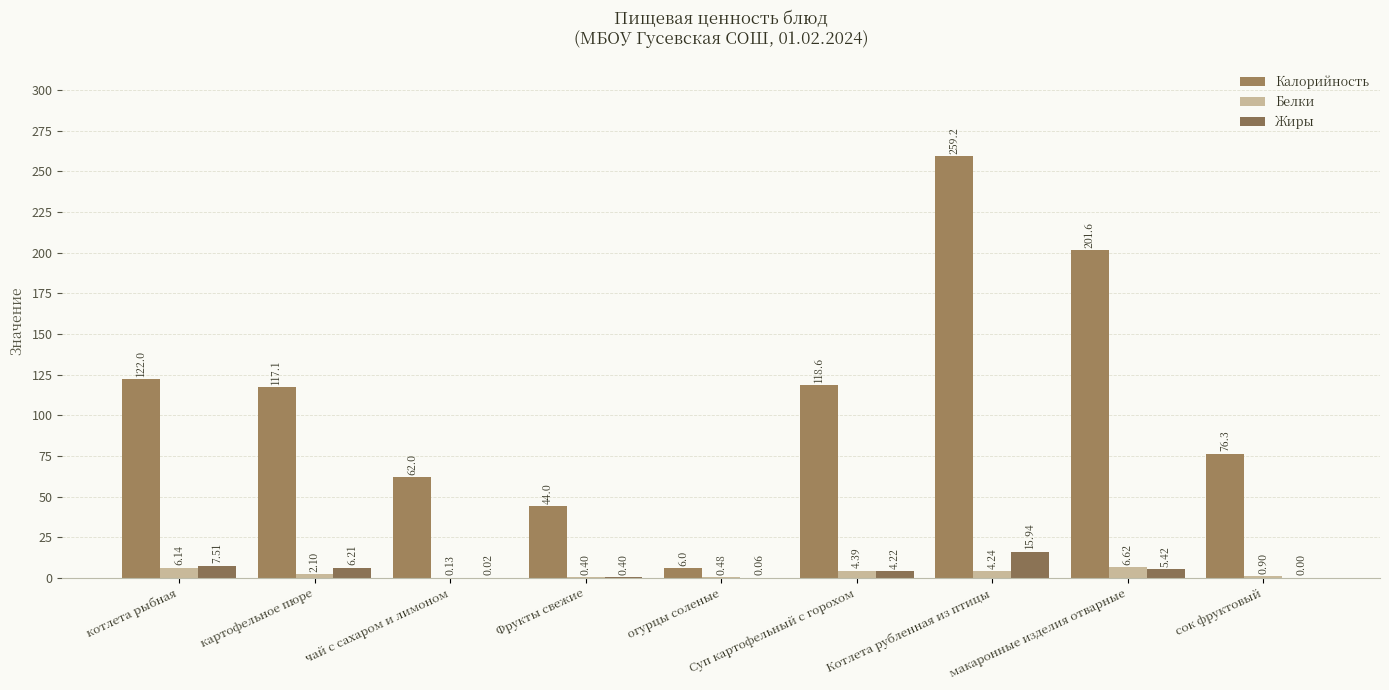

Which series has the largest range (max minus min)?

Калорийность